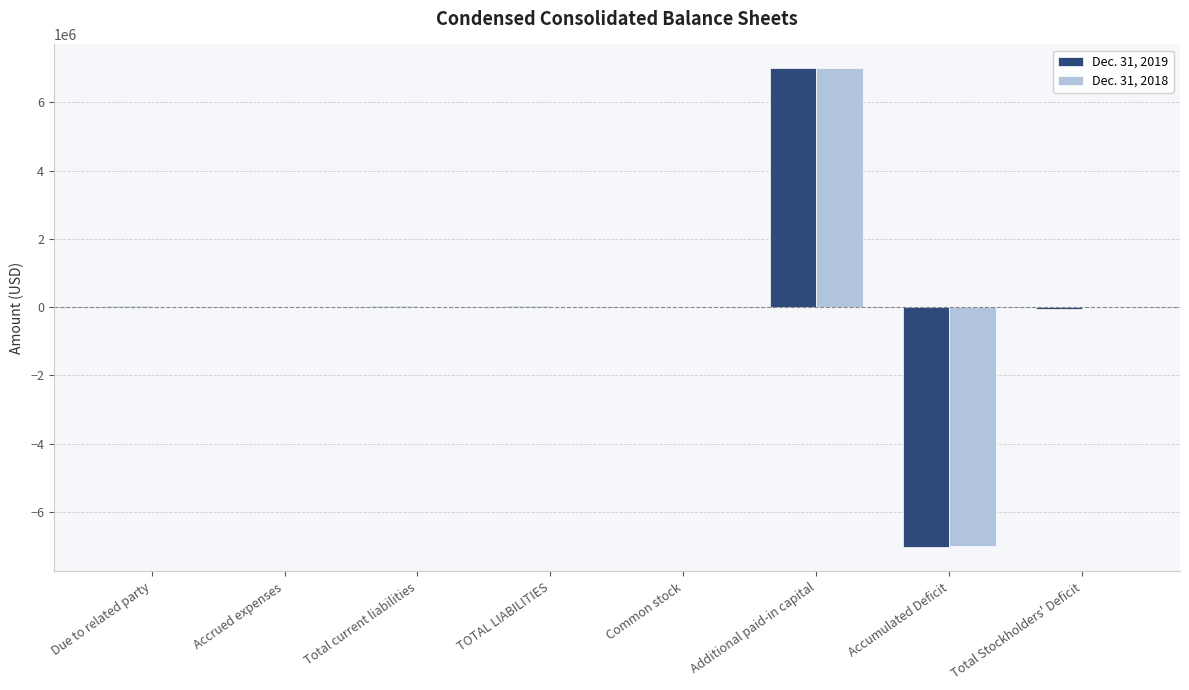

At which label does Dec. 31, 2019 reach its peak?

Additional paid-in capital